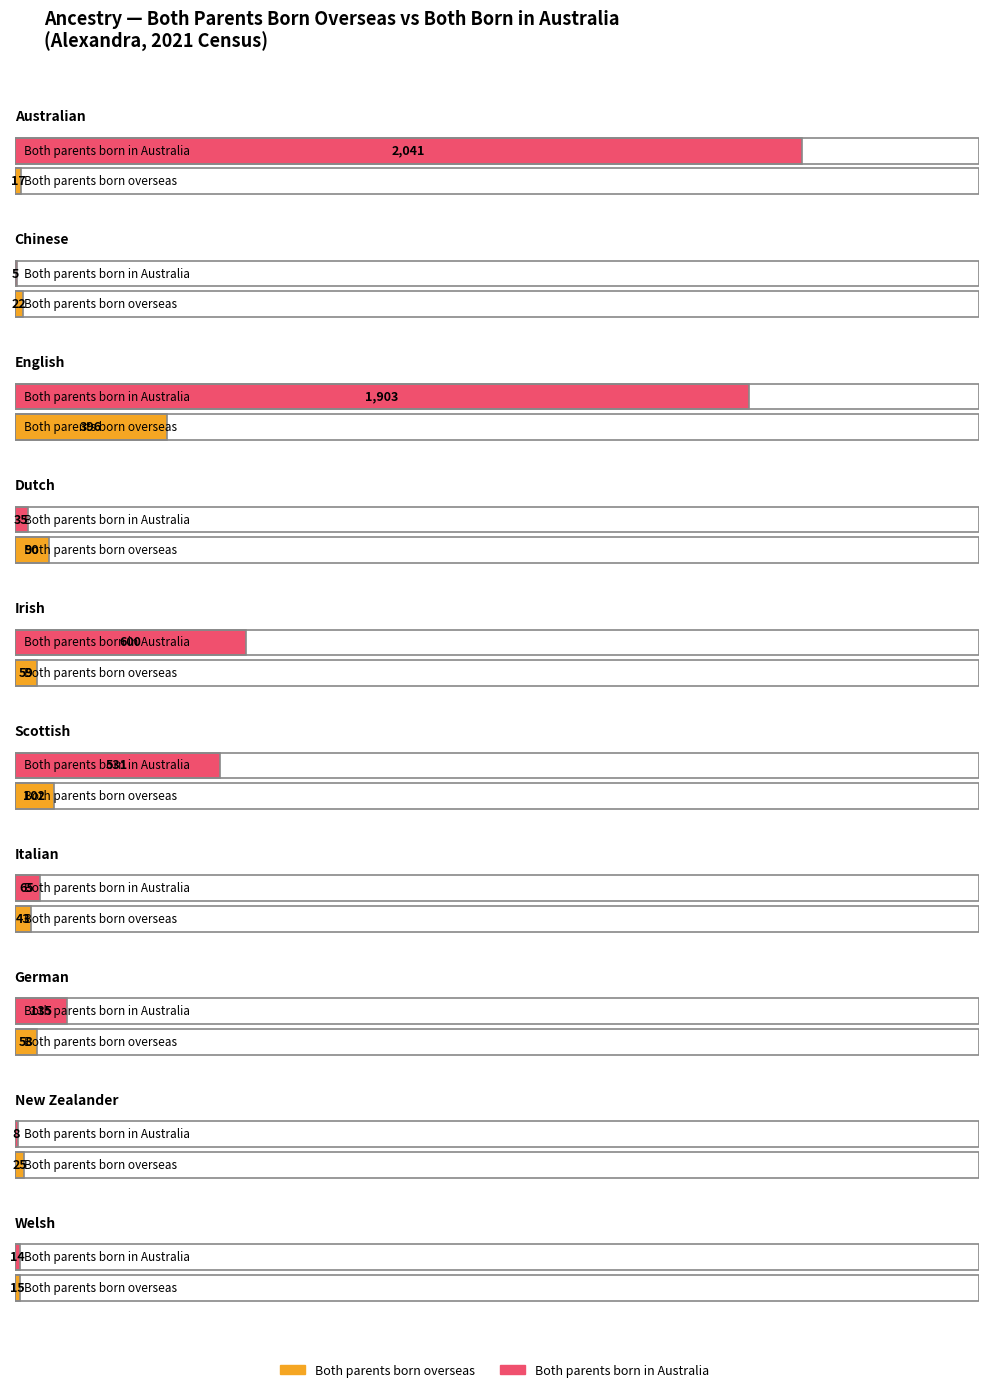

Does the chart contain stacked bars?

No